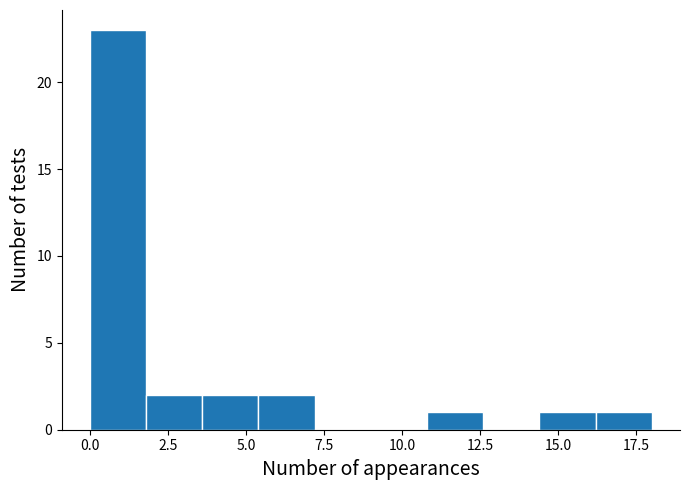

Read against the x-axis, roughly where is the centre of the tallest bar?

1.0